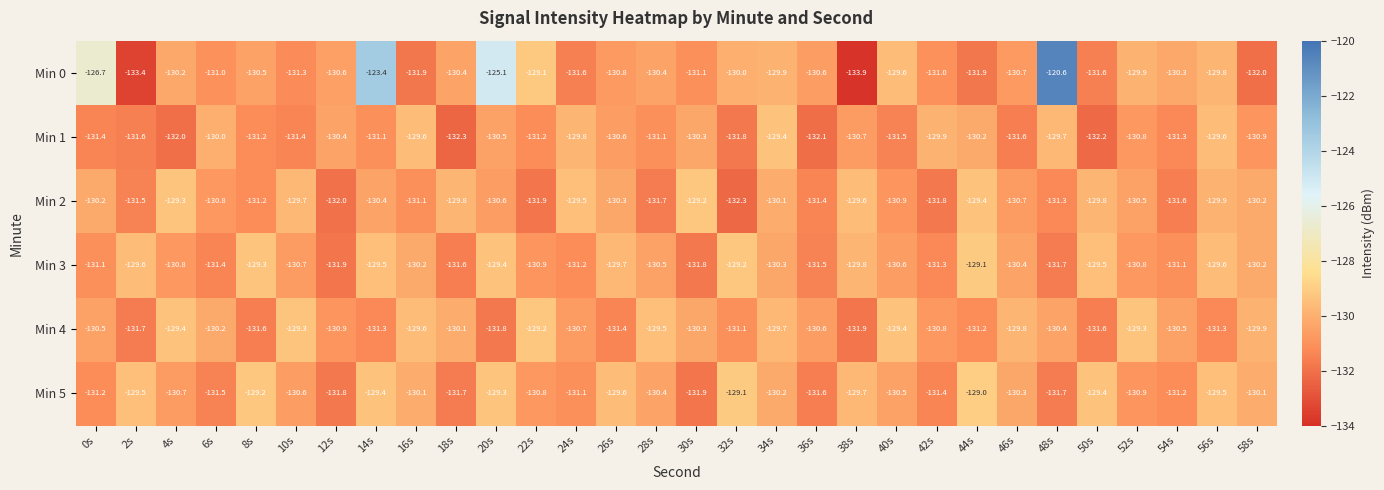

Which category has the highest value across all series?

48s